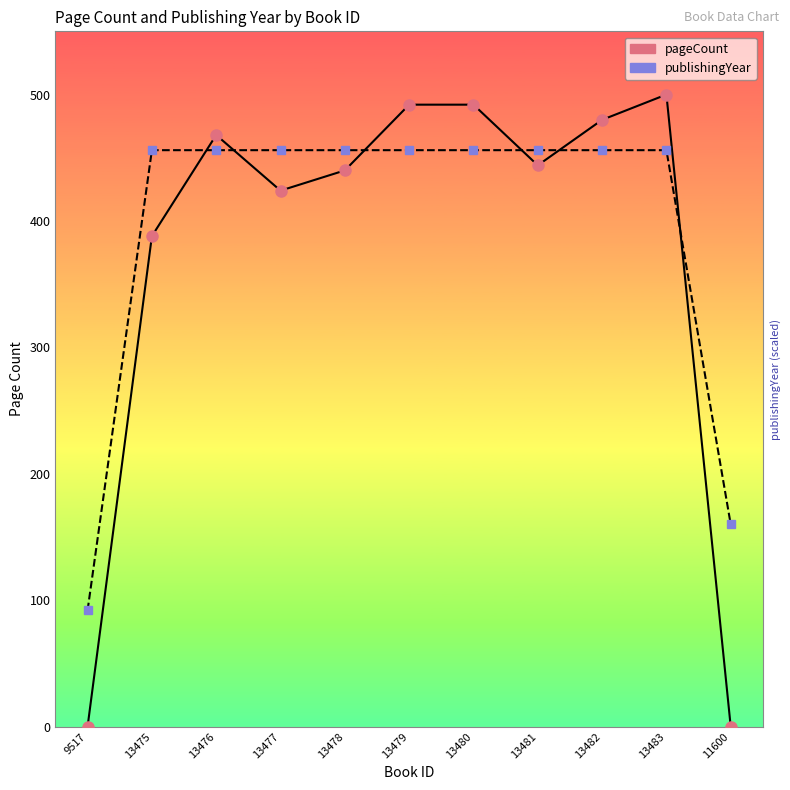

Which series has the widest spread of values?

pageCount